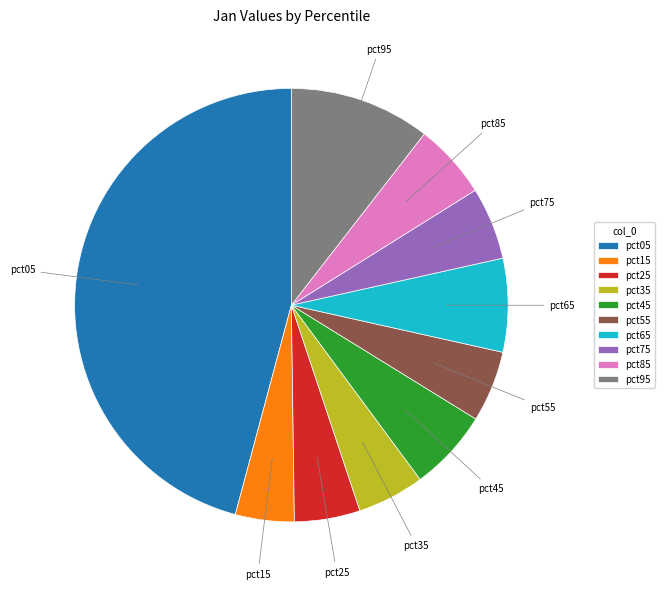

Which has a higher value, pct65 or pct85?

pct65